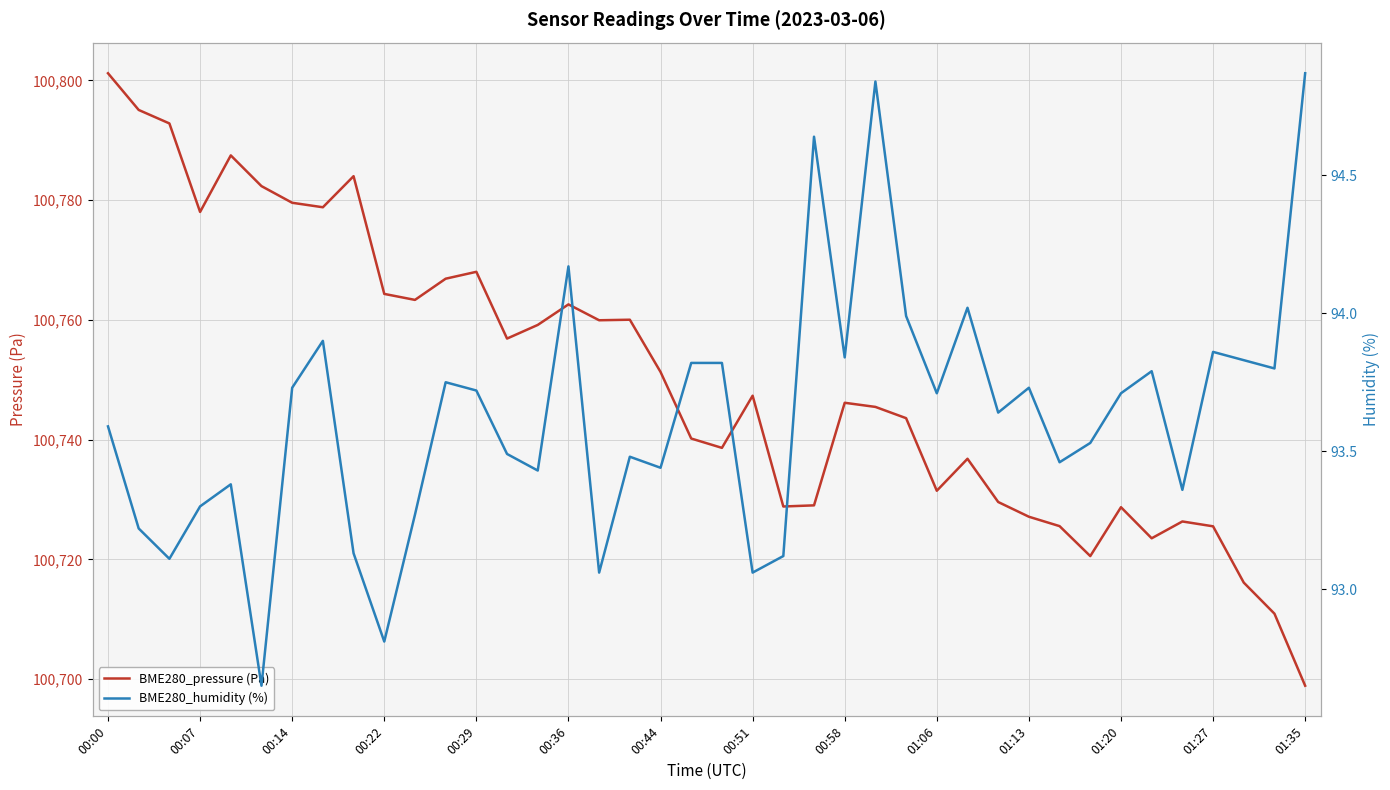

True or false: BME280_pressure (Pa) and BME280_humidity (%) intersect in this chart.

False